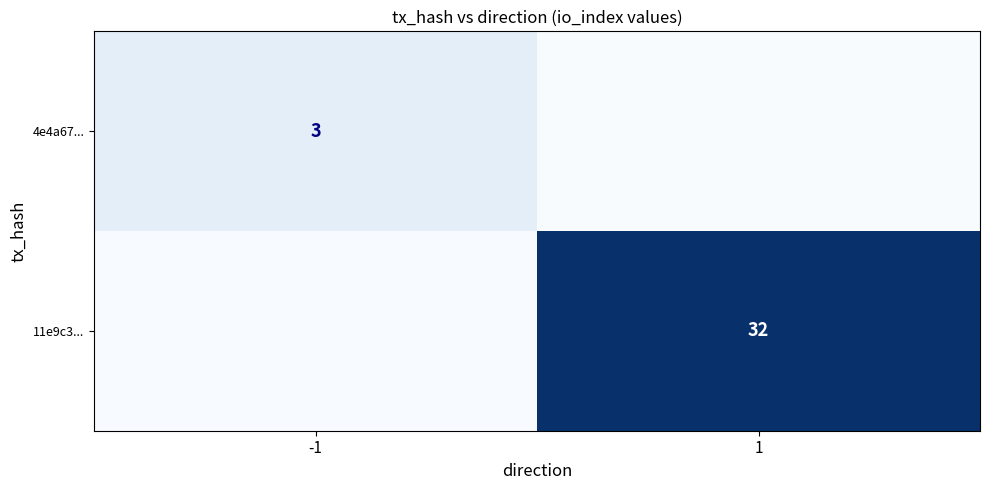

List the series in order of their overall mean, highest first.

11e9c3..., 4e4a67...